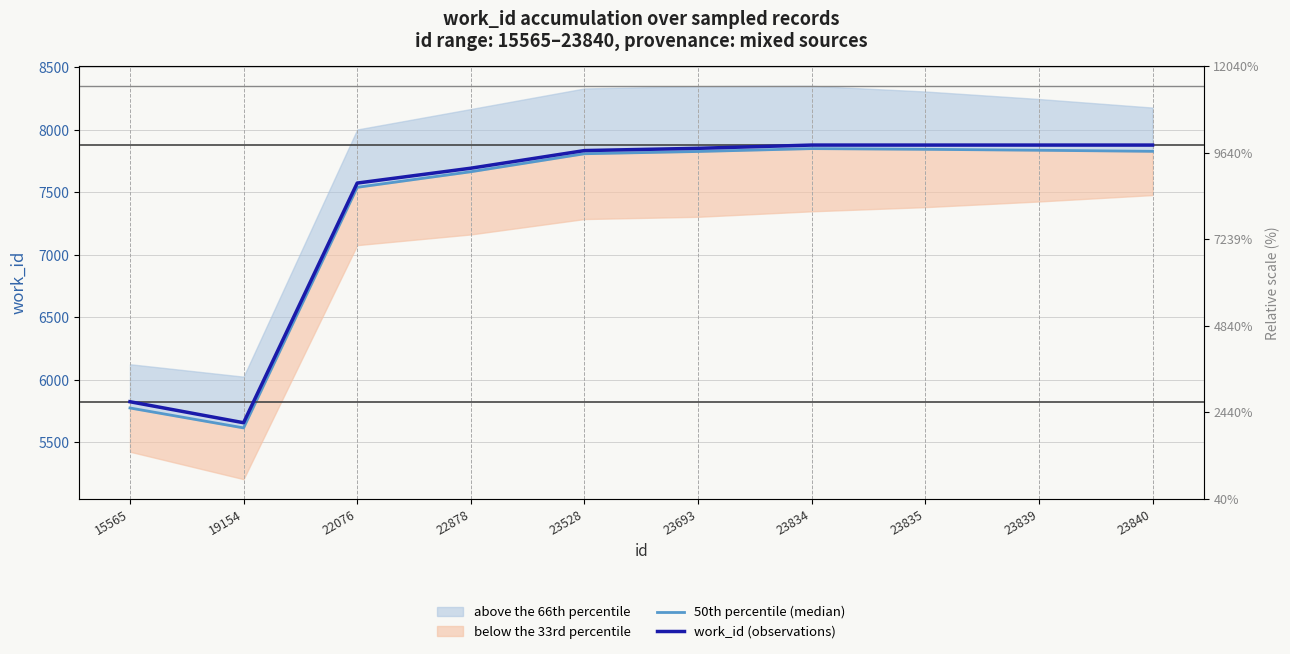

True or false: 50th percentile (median) and work_id (observations) intersect in this chart.

False